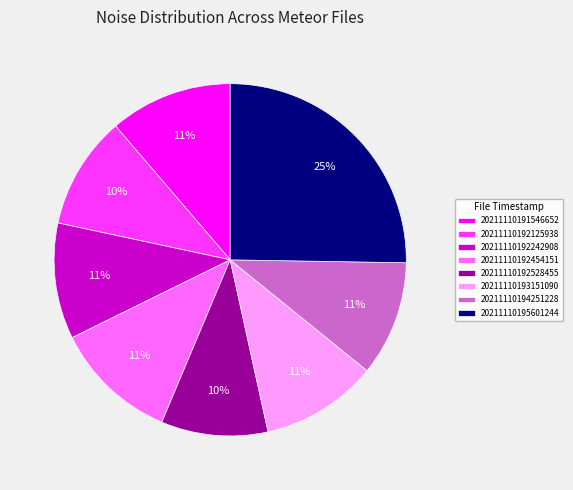

Between 20211110195601244 and 20211110194251228, which is larger?

20211110195601244